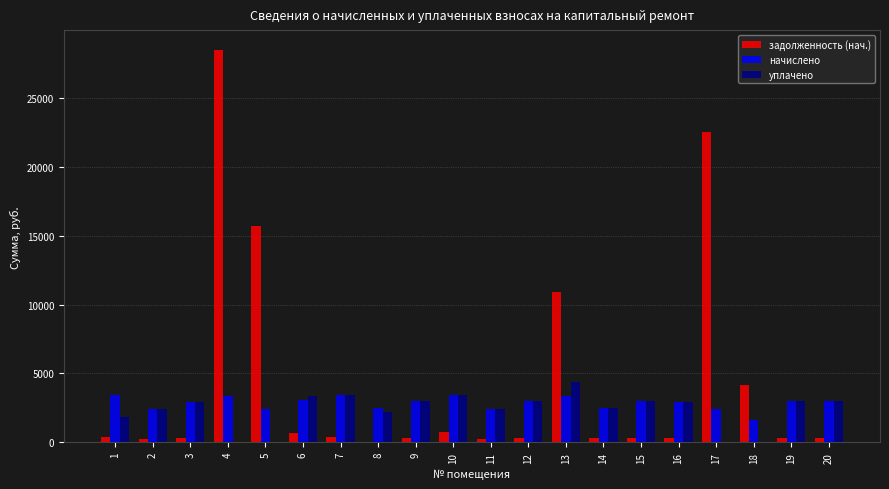

Which label corresponds to the largest value in the chart?

4